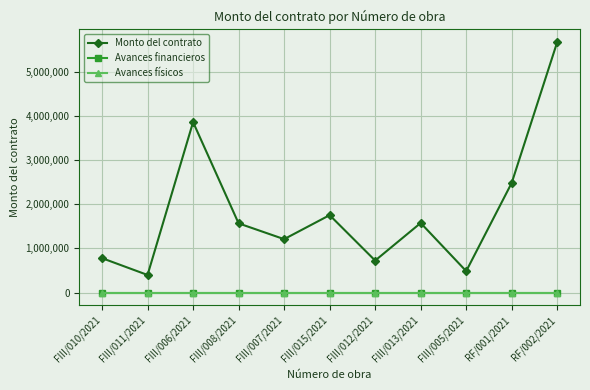

Does the chart display data point markers on the line(s)?

Yes